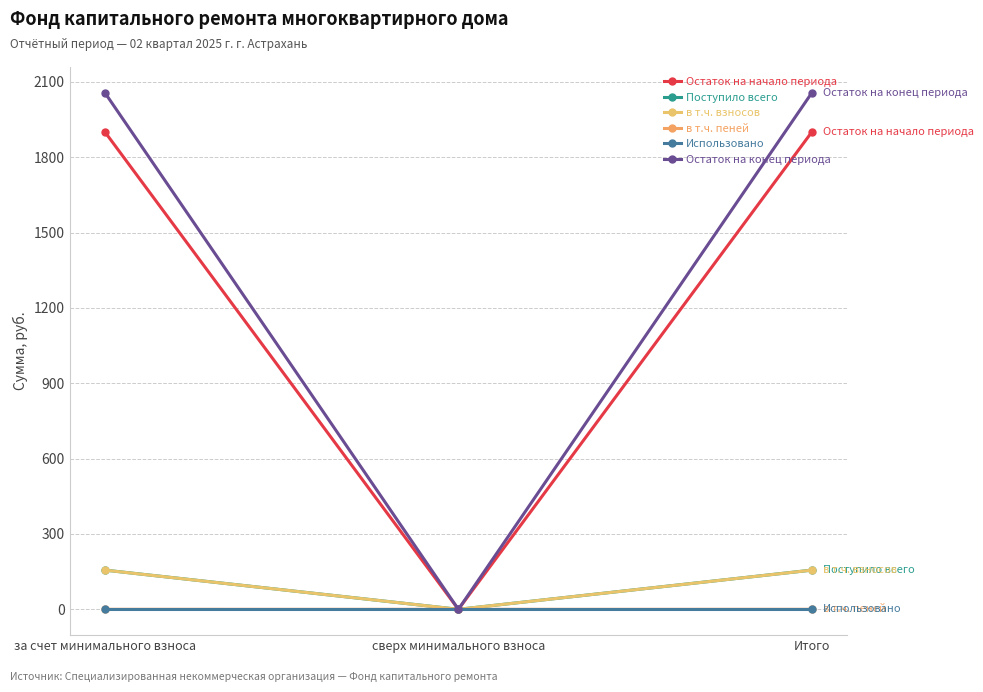

Which label corresponds to the smallest value in the chart?

сверх минимального взноса